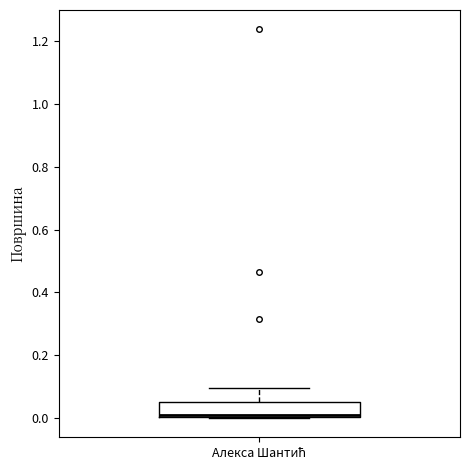

Read this box plot against the y-axis: the position of the median line, the range covered by the box, and the ends of both whiskers. The values are not printed on the chart, so give them approximately, as read against the axis.

median 0.00, box 0.00 to 0.06, whiskers 0.00 to 0.10